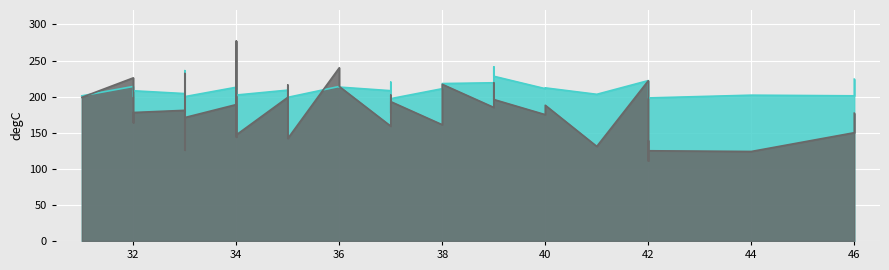

The IP series shows 200.0 at 33. True or false?

True